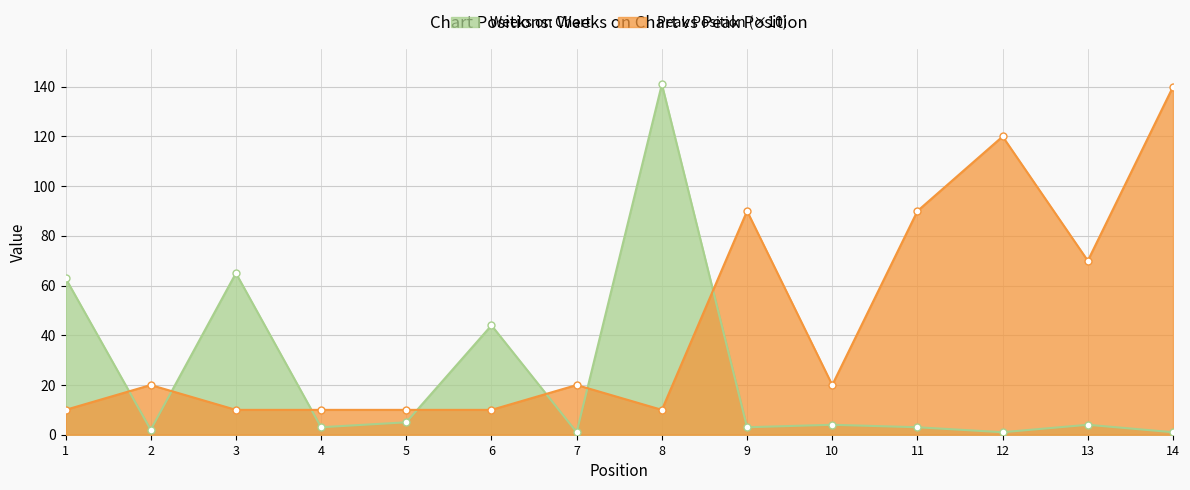

List the series in order of their overall mean, highest first.

Peak Position (×10), Weeks on Chart